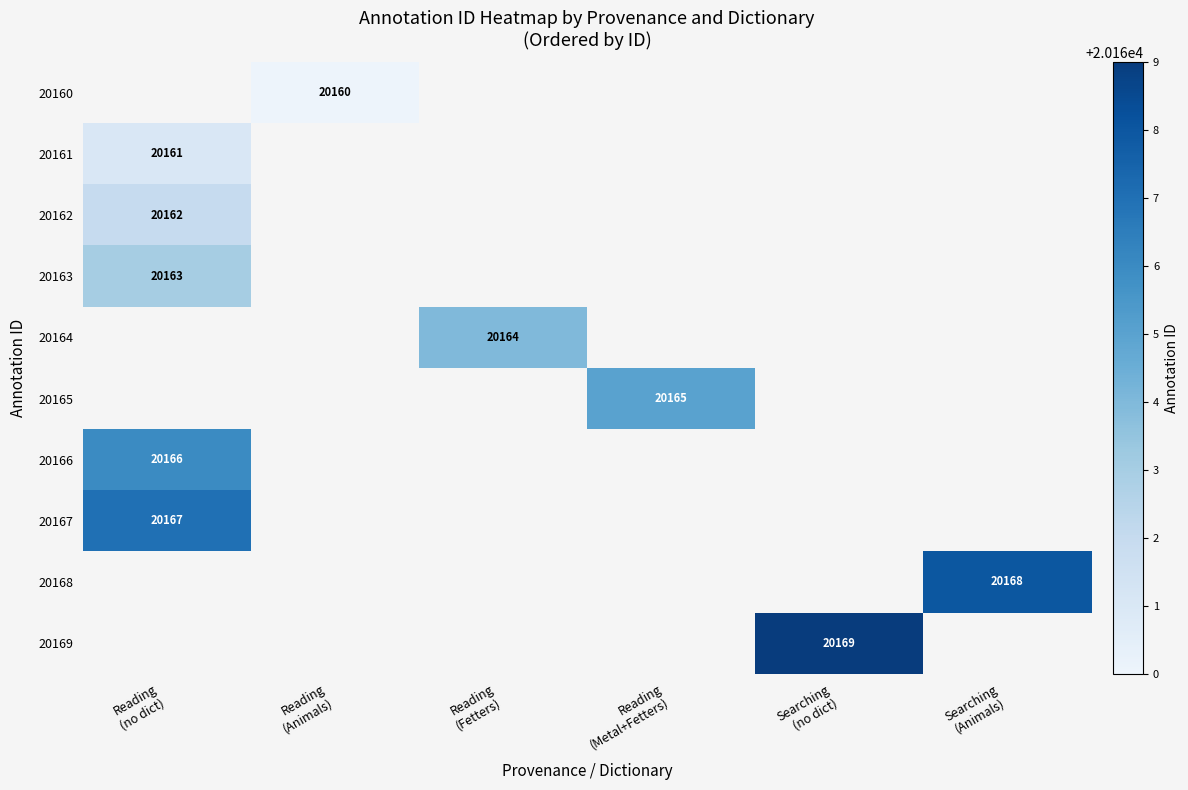

At how many categories does at least one series exceed 83?

6